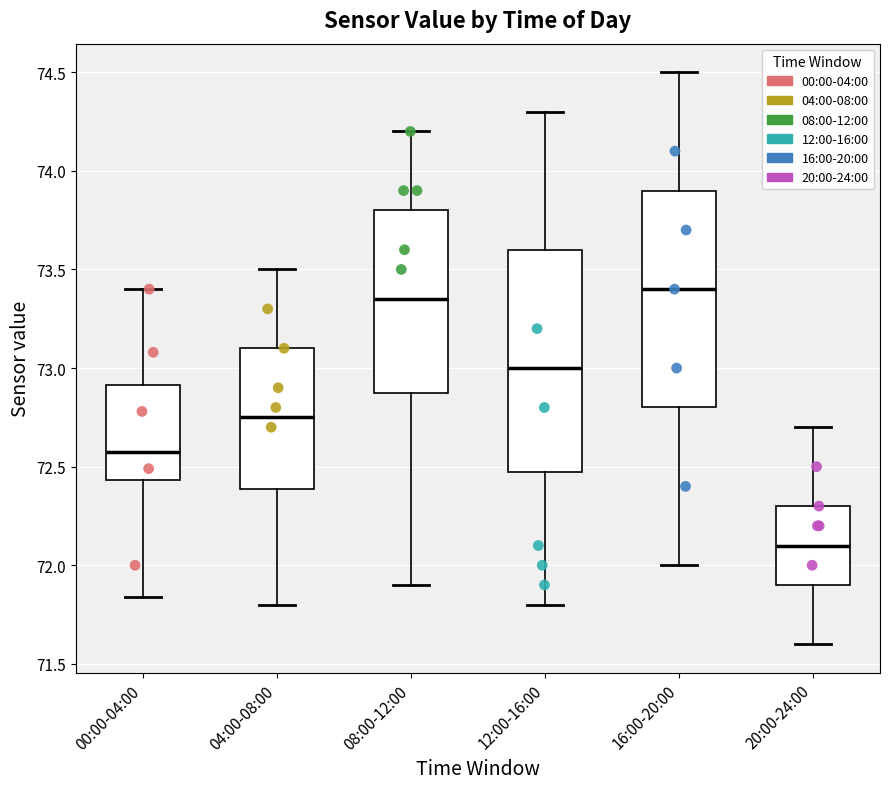

Which box's median line is the lowest?

20:00-24:00